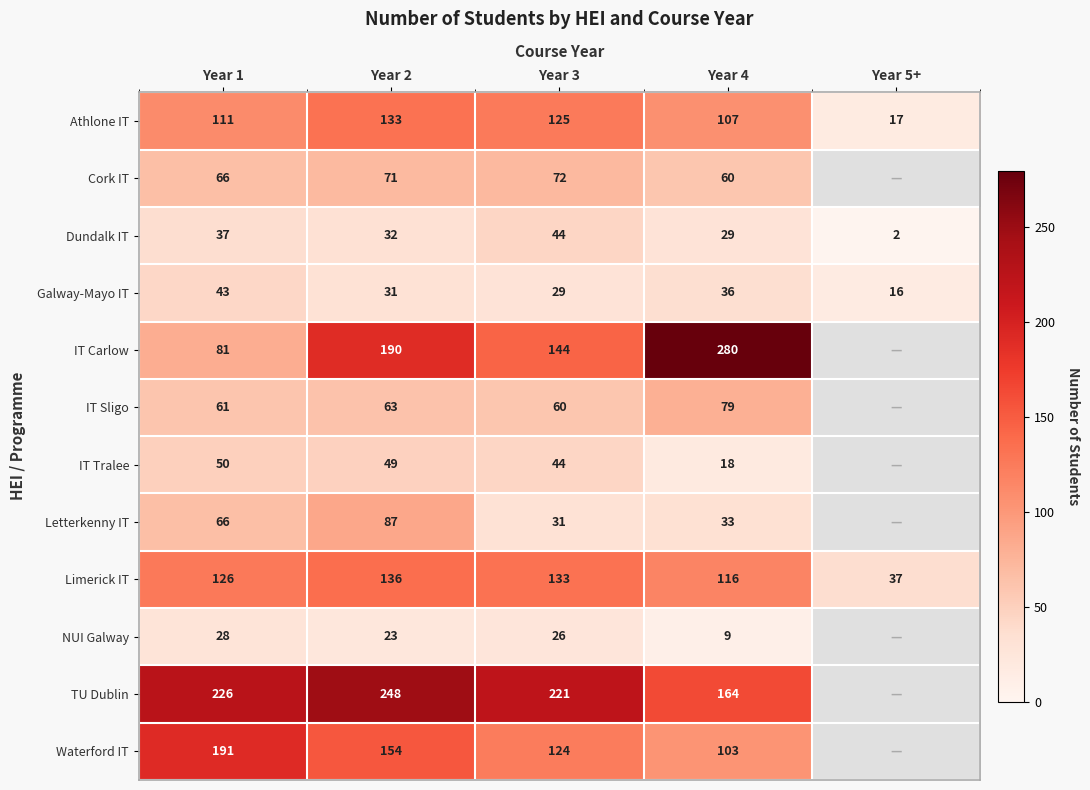

What is the smallest value displayed?

2.0